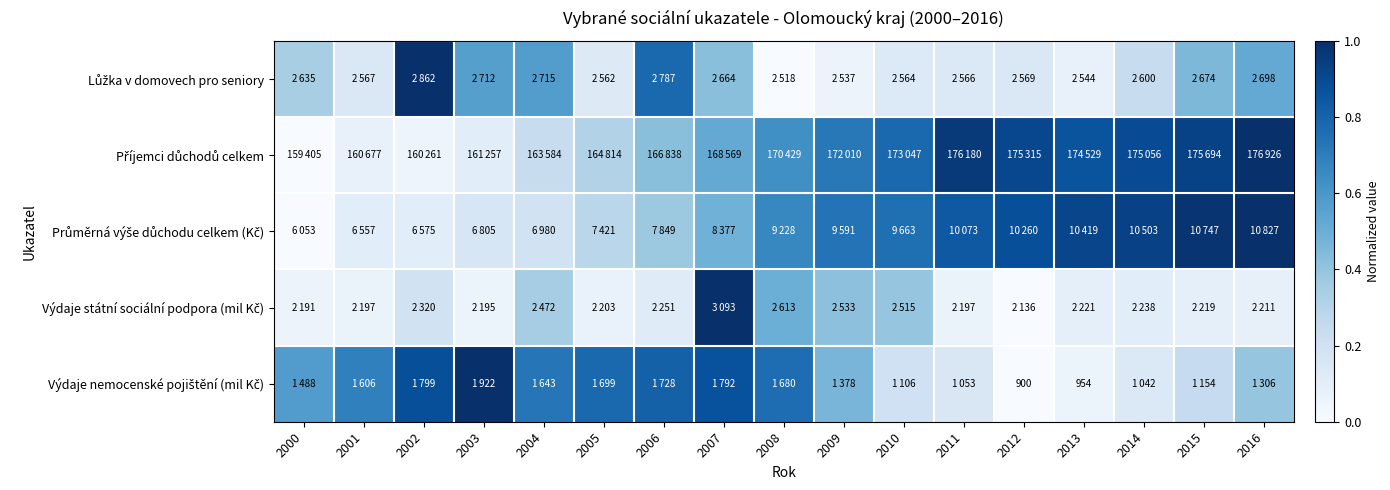

Which has a higher value, 2007 or 2008?

2007